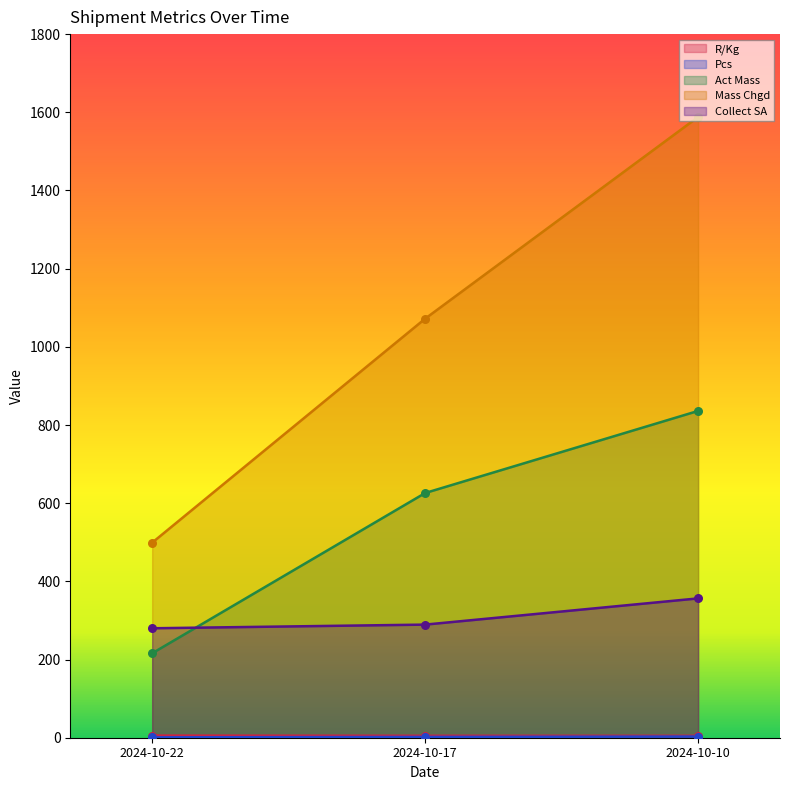

What are all the series names shown in the legend?

R/Kg, Pcs, Act Mass, Mass Chgd, Collect SA